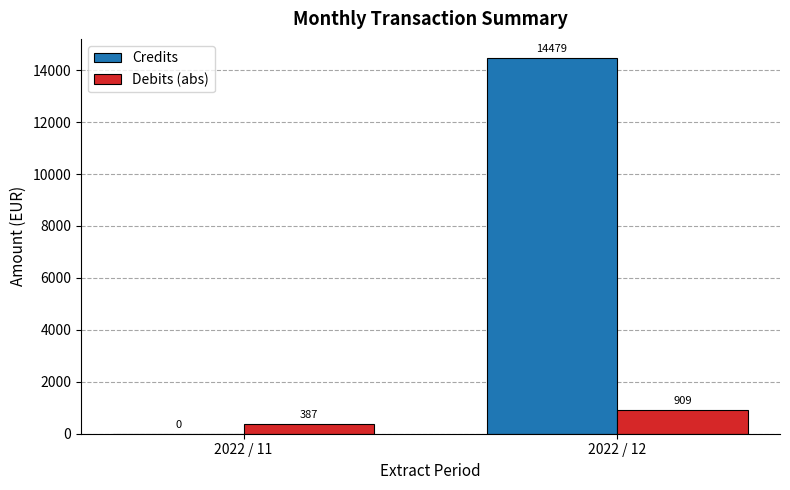

What is the spread (max minus min) of values at 2022 / 12?

13570.1